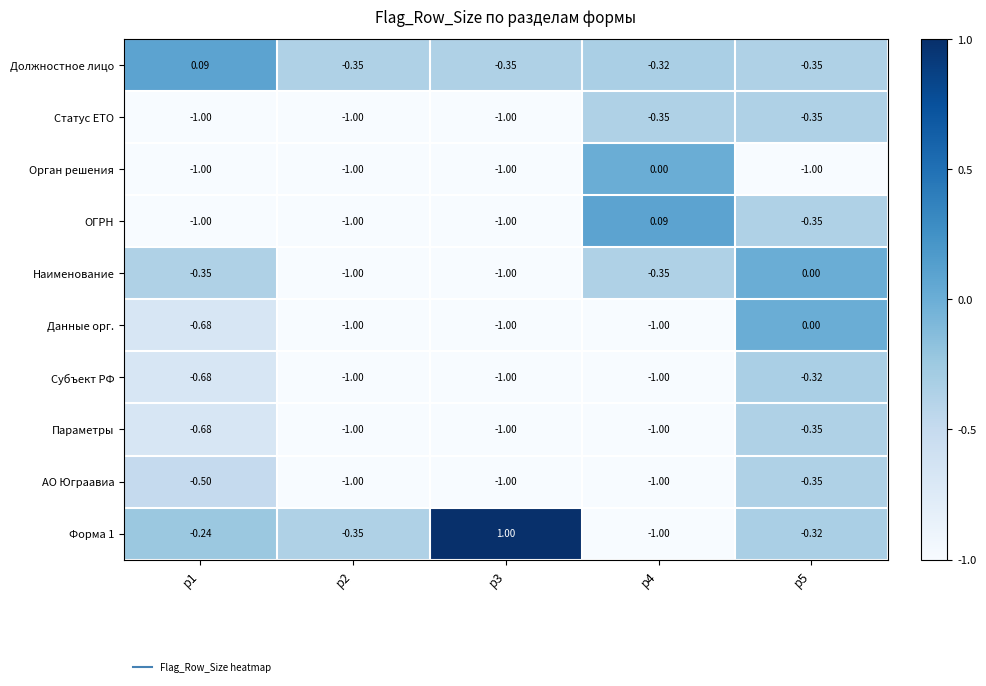

Between р2 and р4, which series saw the biggest shift?

ОГРН